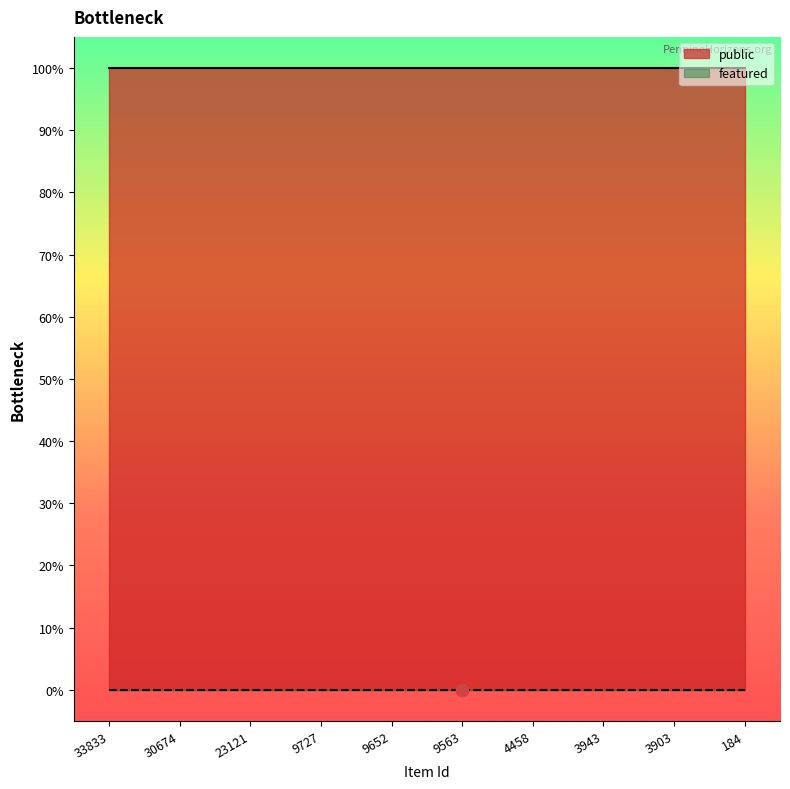

At how many categories does at least one series exceed 0?

10